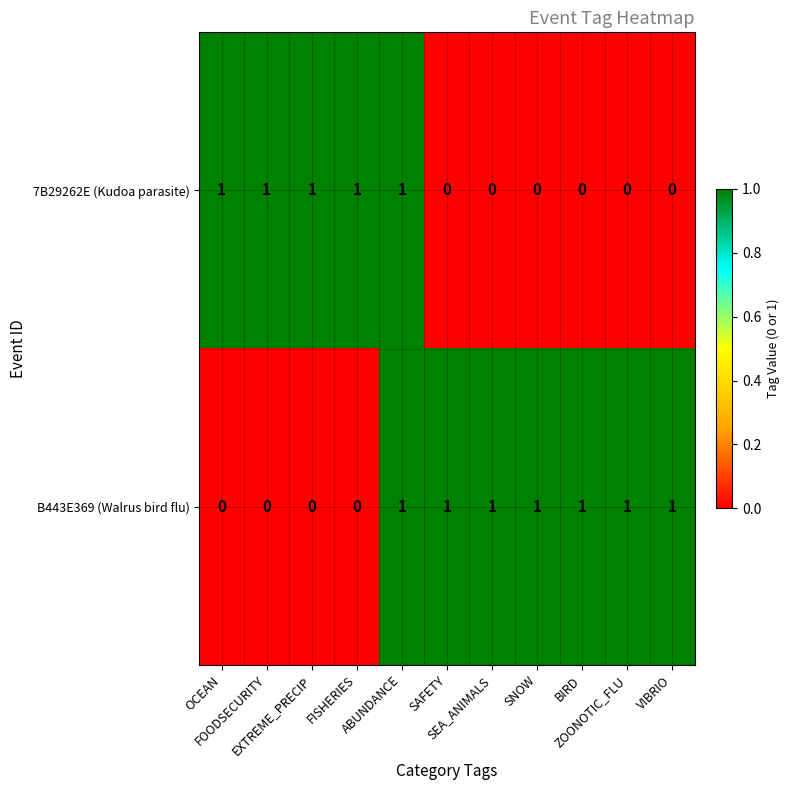

What is the sum of all 7B29262E (Kudoa parasite) values?

5